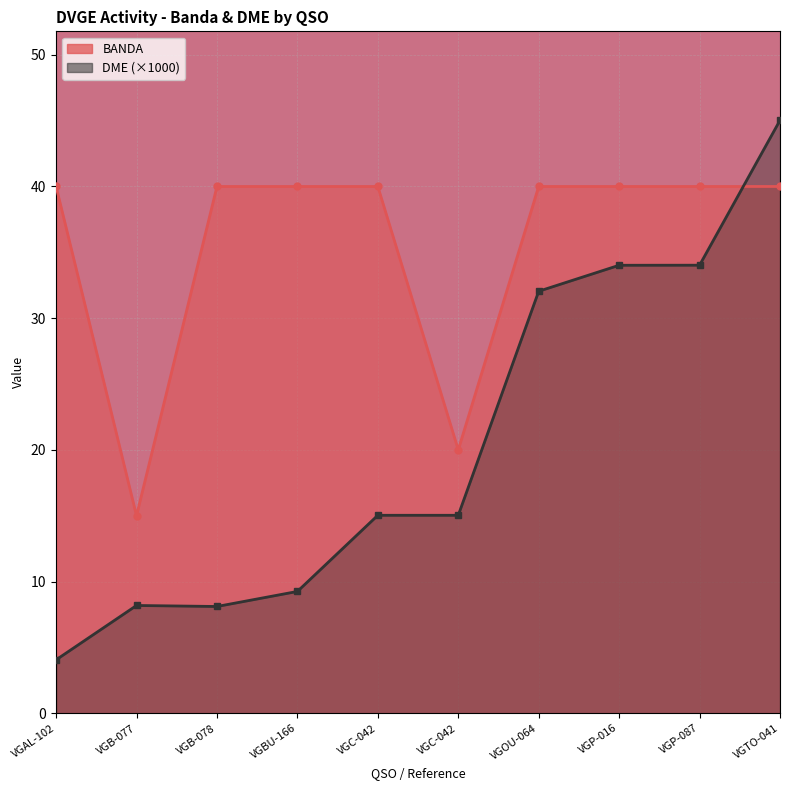

Is it true that BANDA equals 7.3 at VGC-042?

False